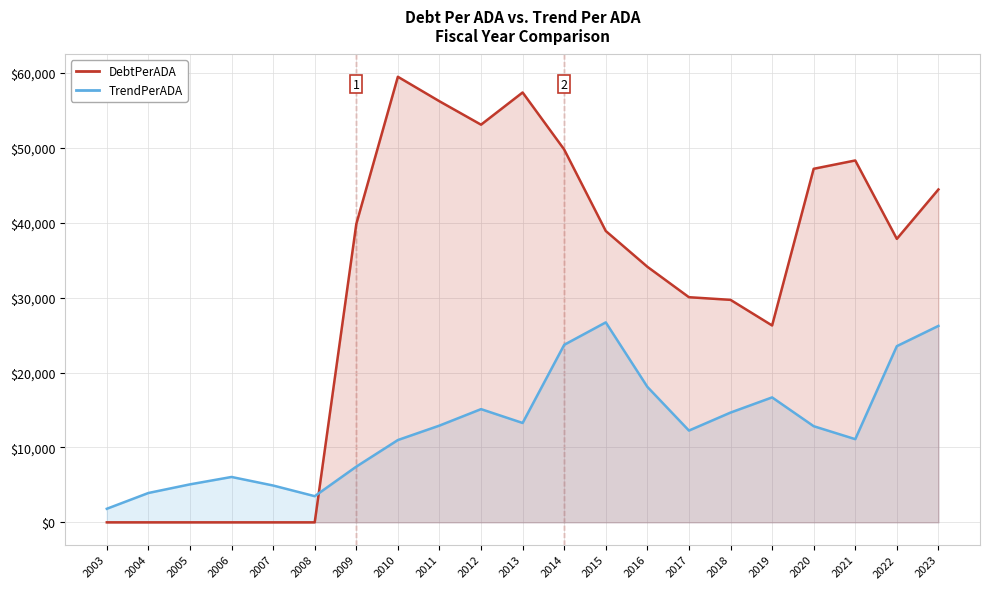

At 2012, list the series in order from smallest to largest.

TrendPerADA, DebtPerADA